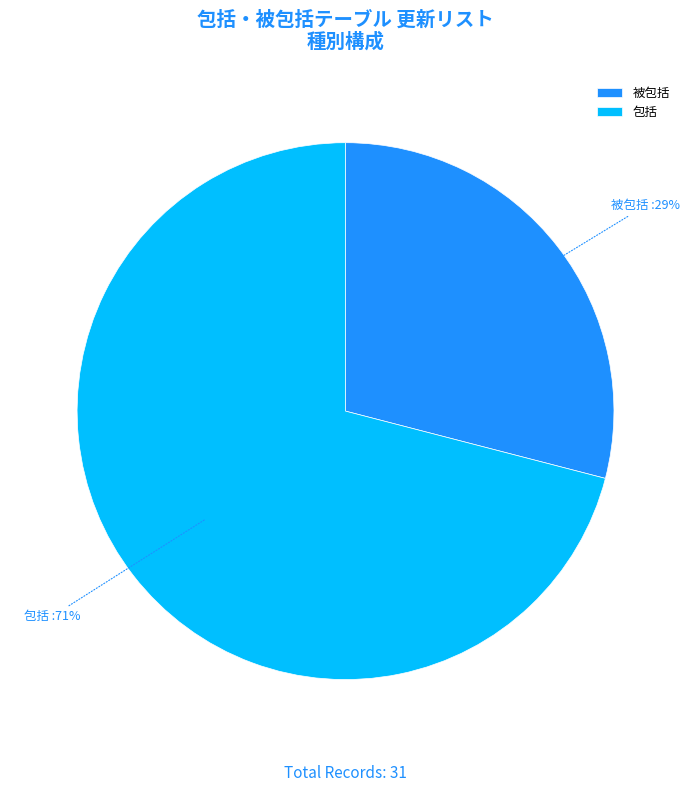

To the nearest percent, what is the average slice percentage?

50%